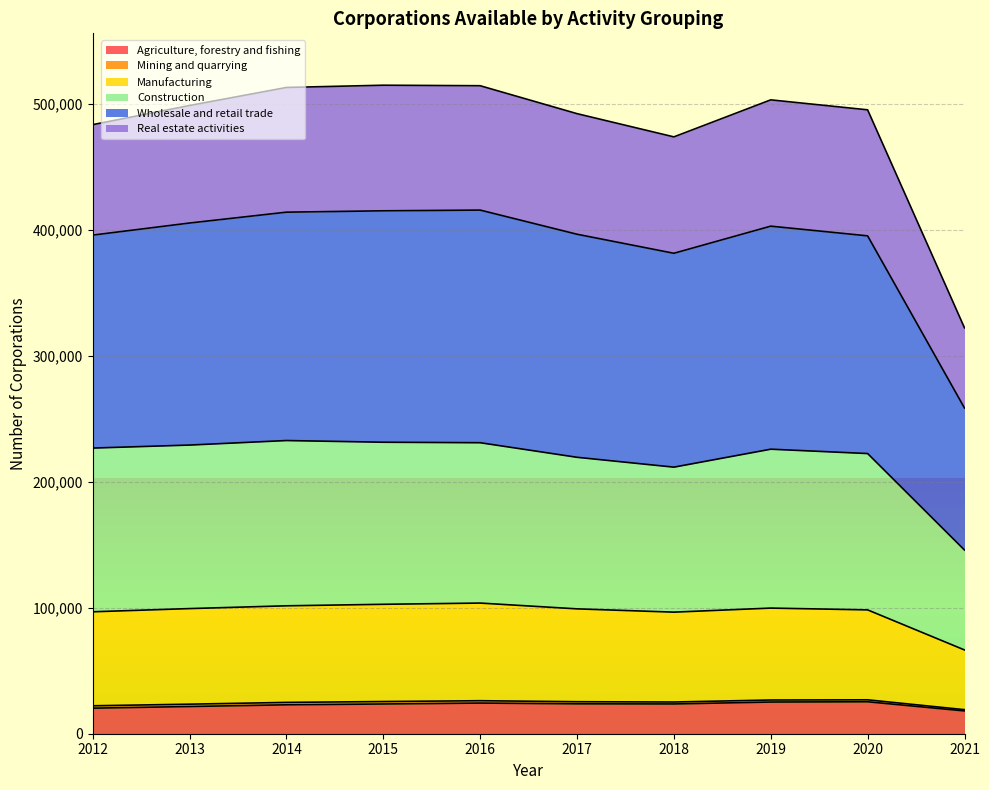

Which category has the highest value across all series?

2016